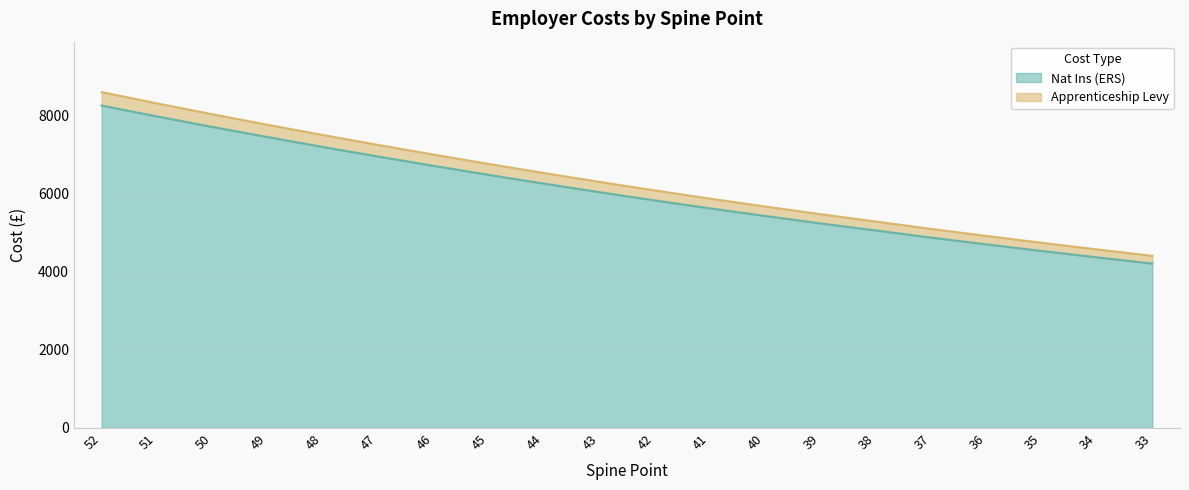

True or false: Nat Ins (ERS) and Apprenticeship Levy cross at least once.

False